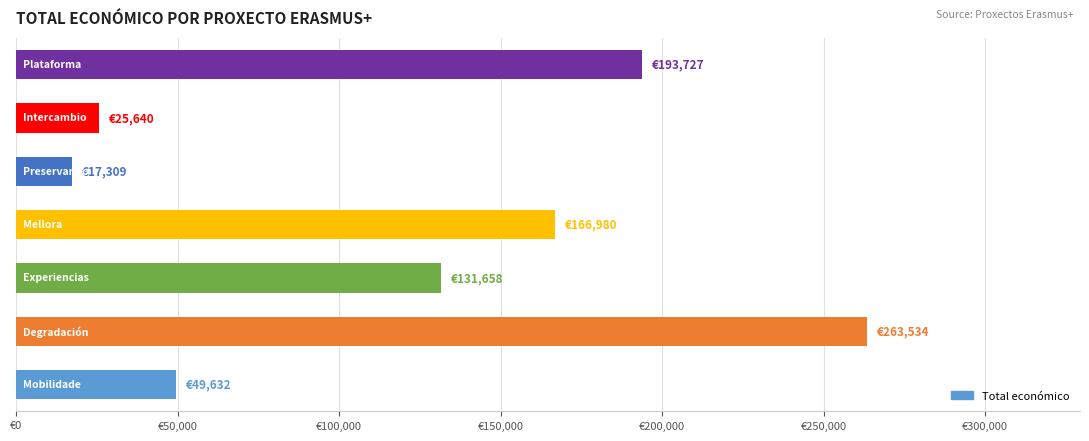

What is the greatest value displayed?

263534